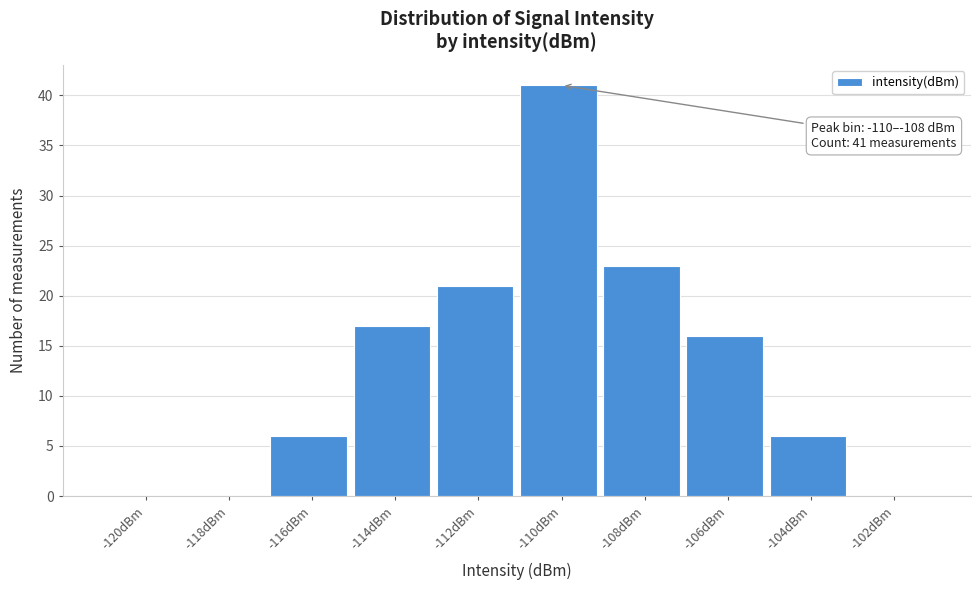

Reading left to right, extract all data points from this chart.

-120dBm=0	-118dBm=0	-116dBm=6	-114dBm=17	-112dBm=21	-110dBm=41	-108dBm=23	-106dBm=16	-104dBm=6	-102dBm=0